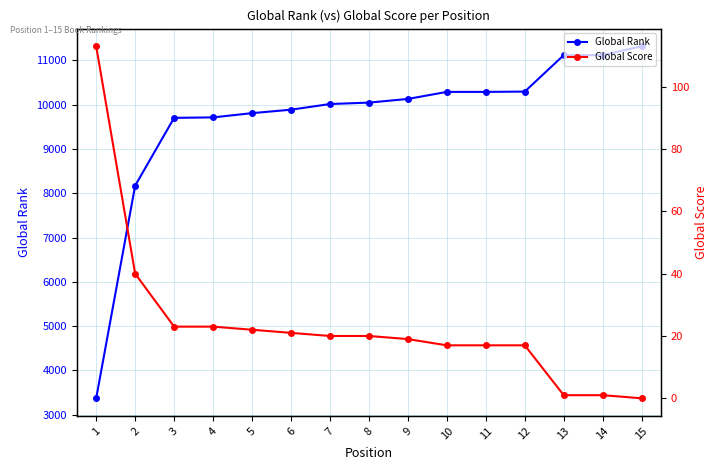

True or false: Global Score and Global Rank cross at least once.

False